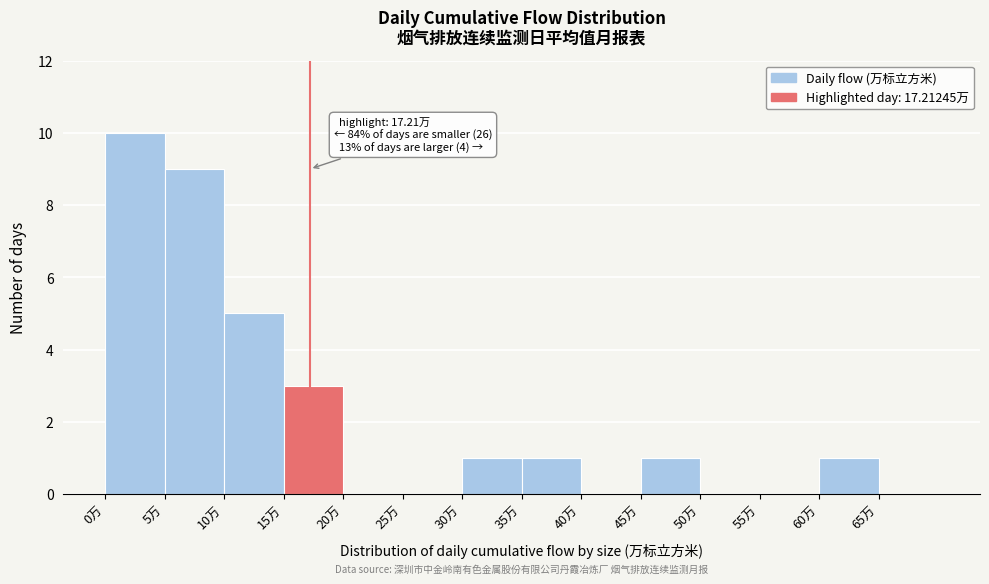

Which range on the x-axis has the tallest bar?

0 to 5